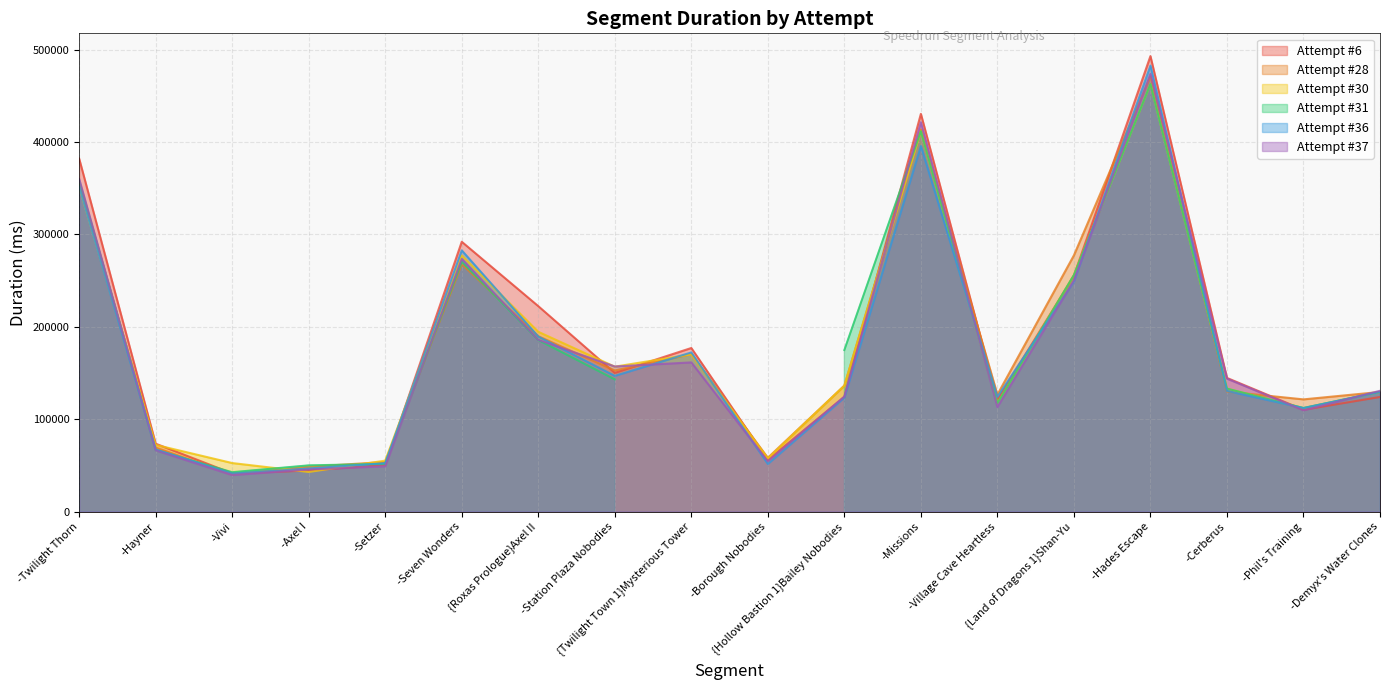

How many interior local valleys does the Attempt #36 series have?

5